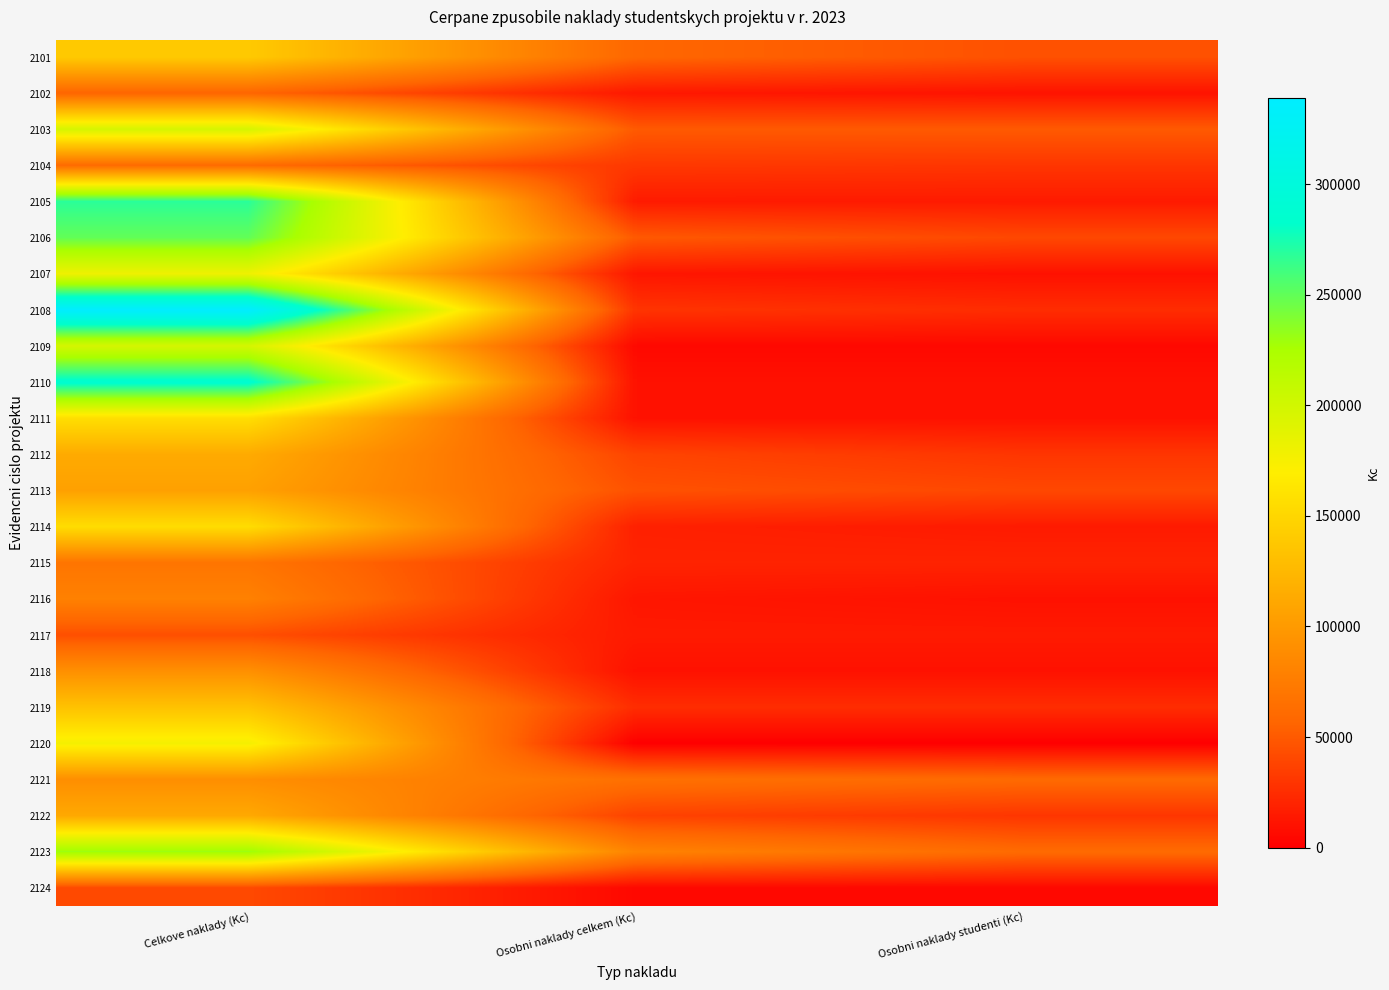

At which category is the sum across all series the highest?

Celkove naklady (Kc)